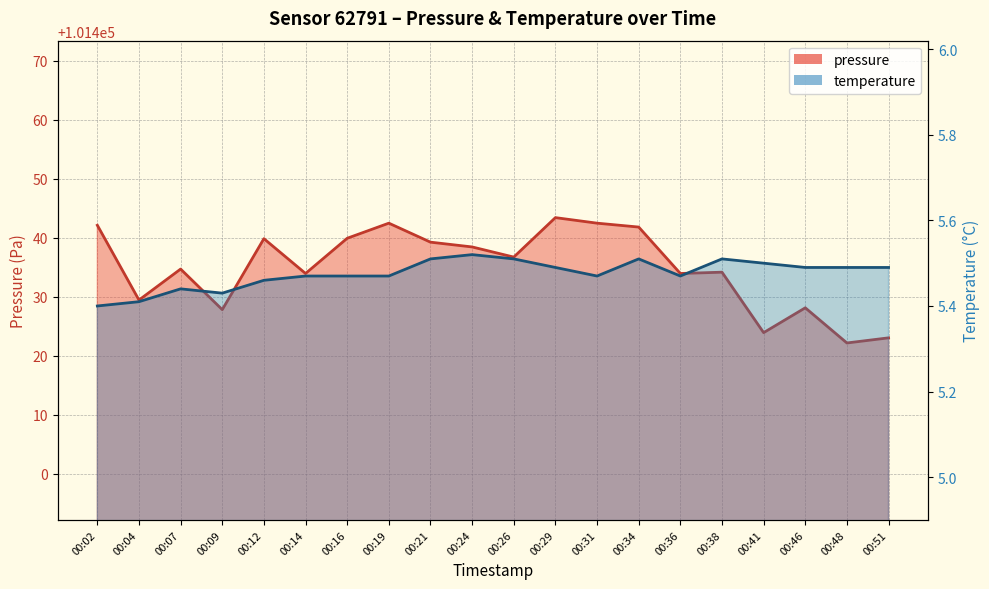

True or false: pressure has a value of 101423.0 at 00:51.

True